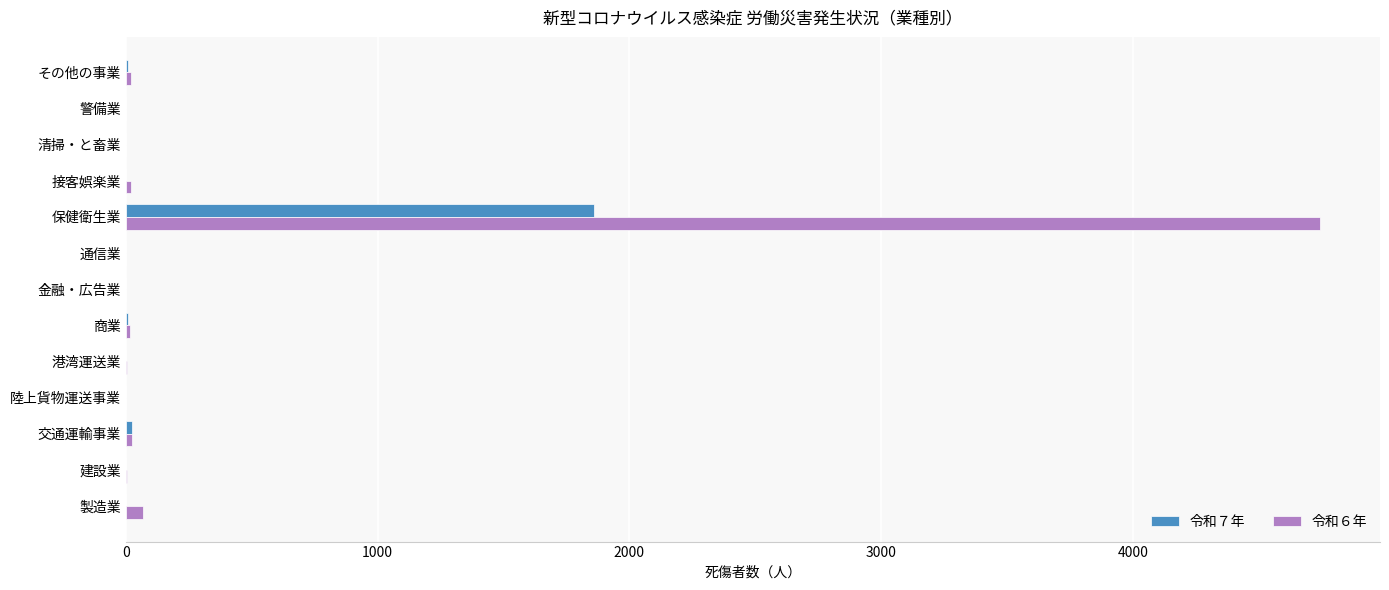

What is the greatest value displayed?

4745